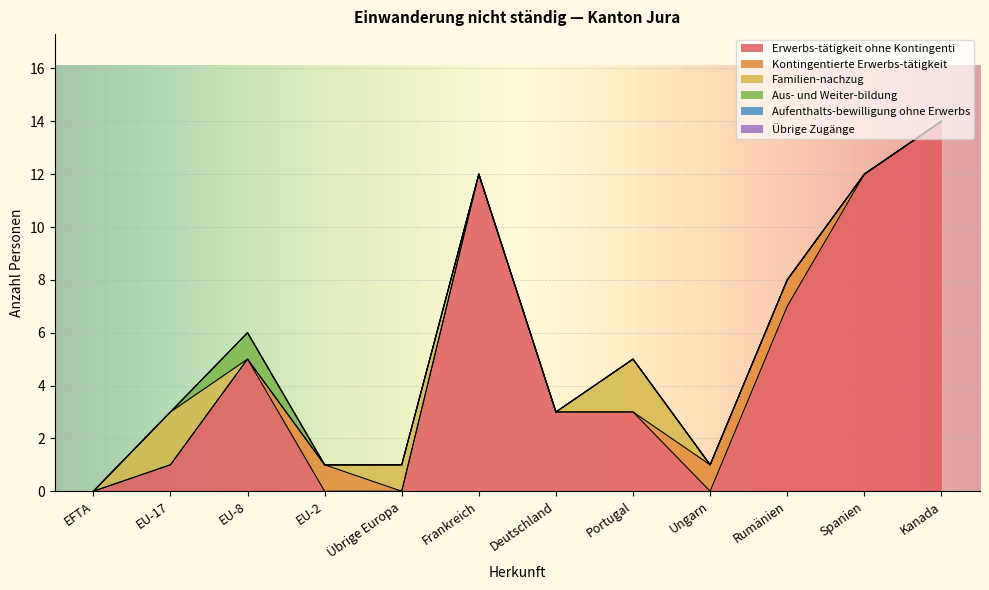

How many distinct data groups are displayed?

6